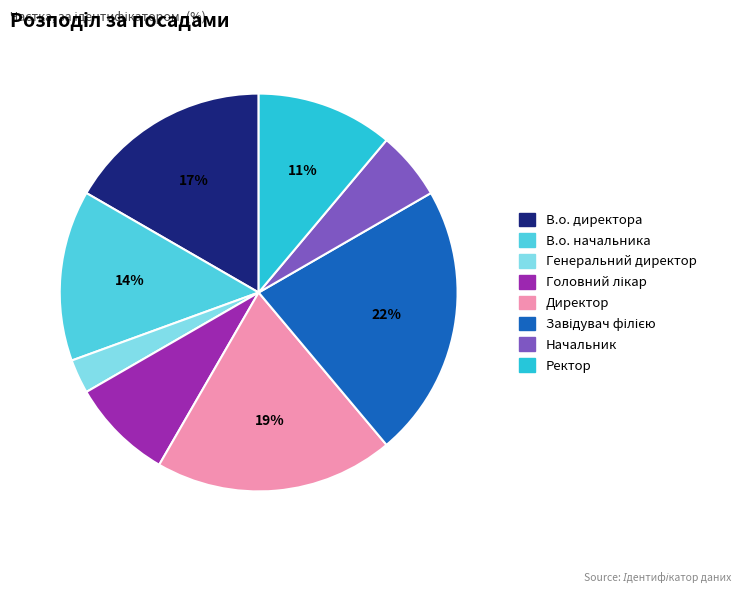

To the nearest percent, what is the difference between the largest and smallest slice percentages?

19%